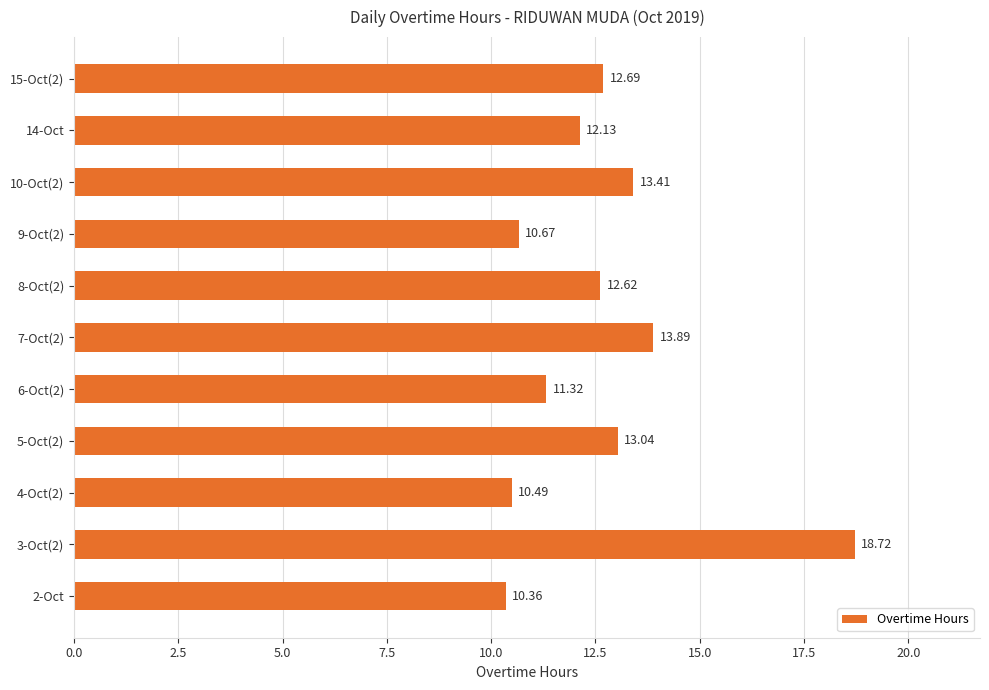

Rank the categories by value from lowest to highest.

2-Oct, 4-Oct(2), 9-Oct(2), 6-Oct(2), 14-Oct, 8-Oct(2), 15-Oct(2), 5-Oct(2), 10-Oct(2), 7-Oct(2), 3-Oct(2)